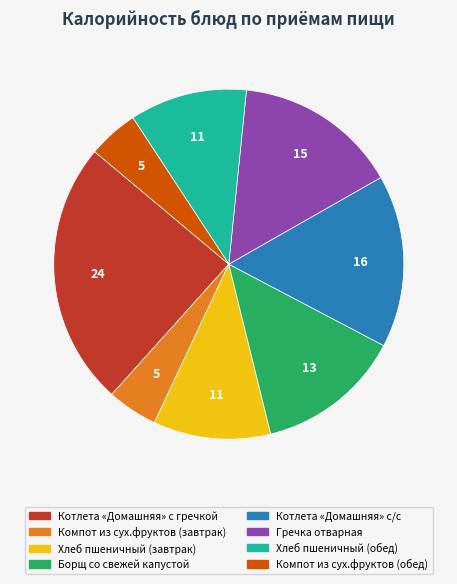

Which category has the biggest portion of the pie?

Котлета «Домашняя» с гречкой